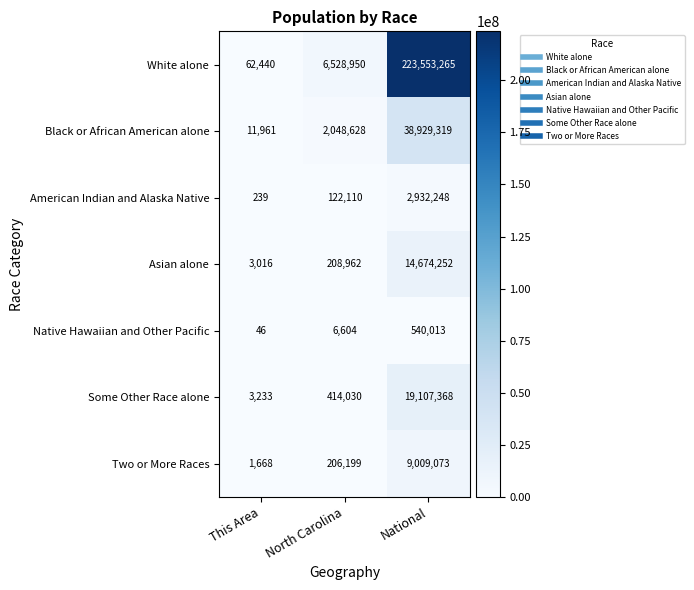

What is the sum of all Black or African American alone values?

40989908